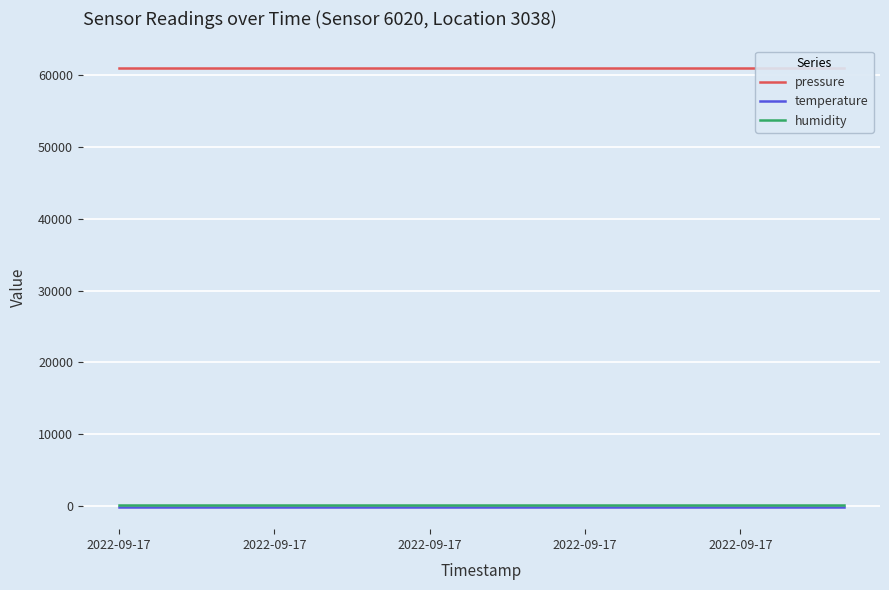

True or false: humidity and pressure intersect in this chart.

False